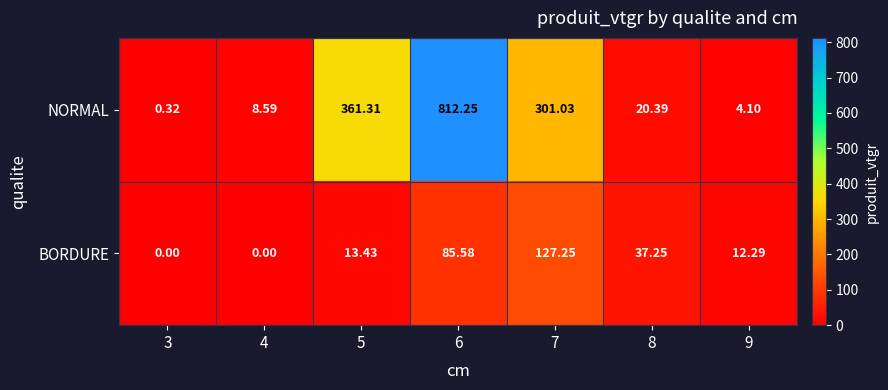

Is the value of NORMAL at 4 greater than the value of BORDURE at 6?

No